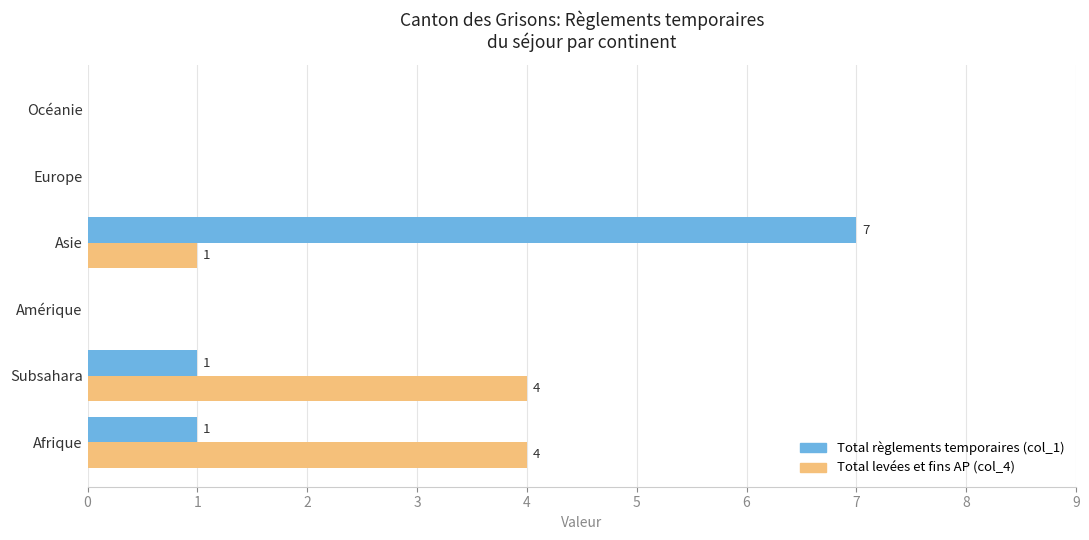

What is the maximum value shown in the chart?

7